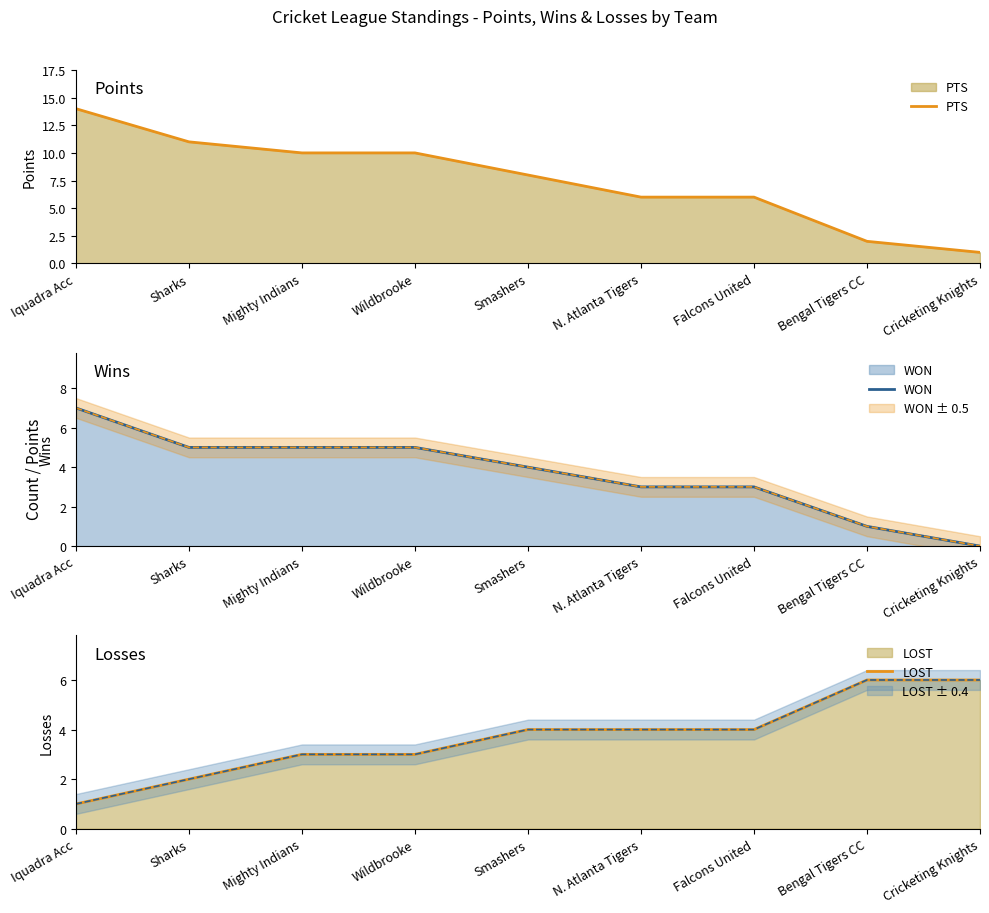

What is the value of the LOST point at the 2nd from the left?

2